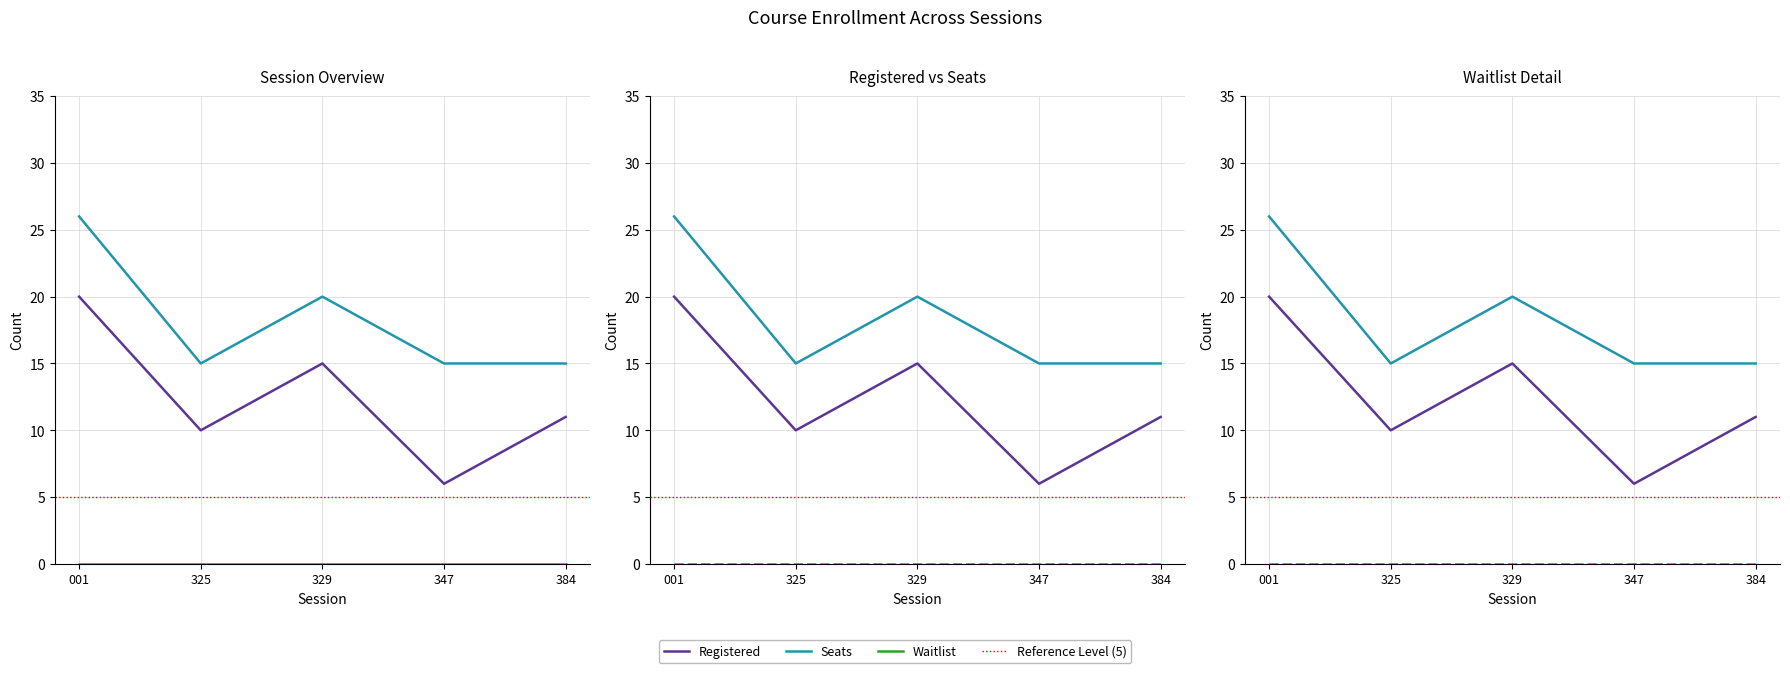

What is the lowest value of the Seats series?

15